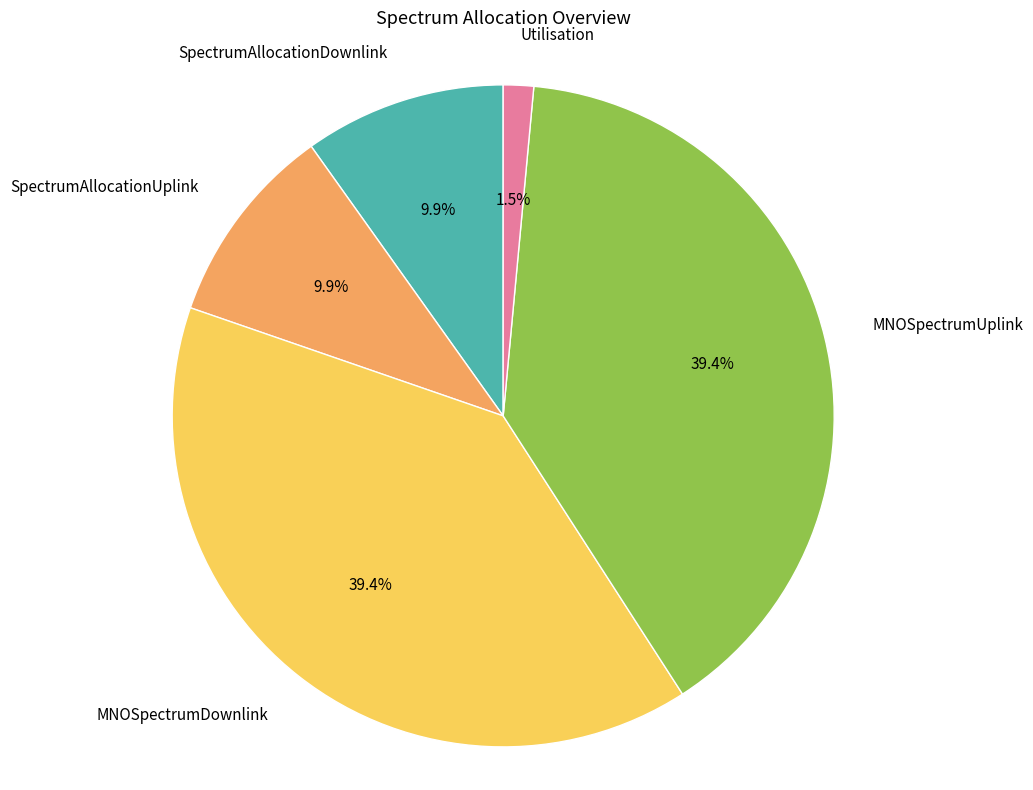

Does any single category account for the majority?

No